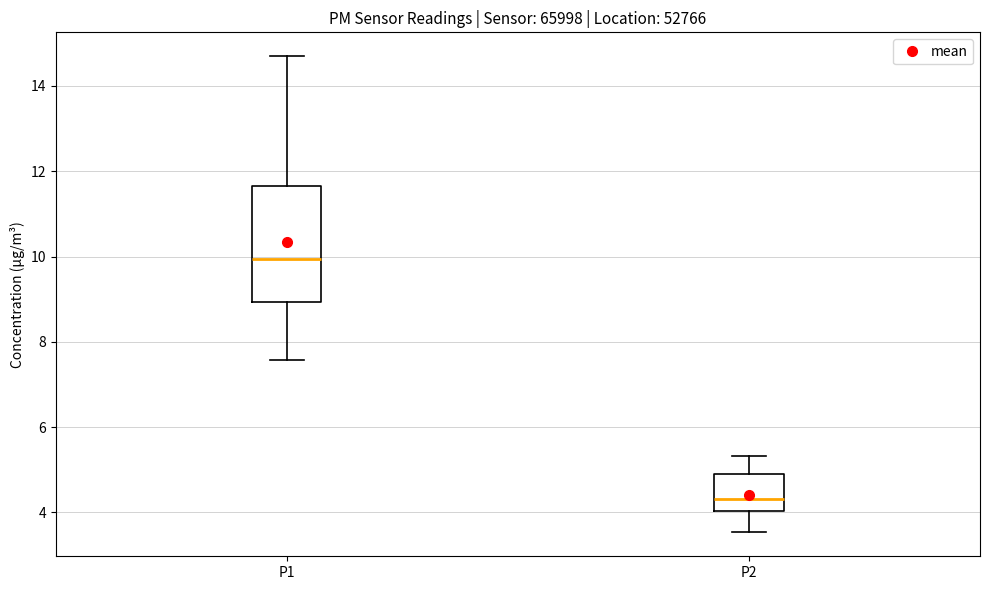

Reading left to right, read every box against the y-axis: the position of its median line, the range the box covers, and the ends of its whiskers. The values are not printed on the chart, so give them approximately, as read against the axis.

P1: median 10.0, box 9.0 to 11.6, whiskers 7.6 to 14.8
P2: median 4.4, box 4.0 to 5.0, whiskers 3.6 to 5.4